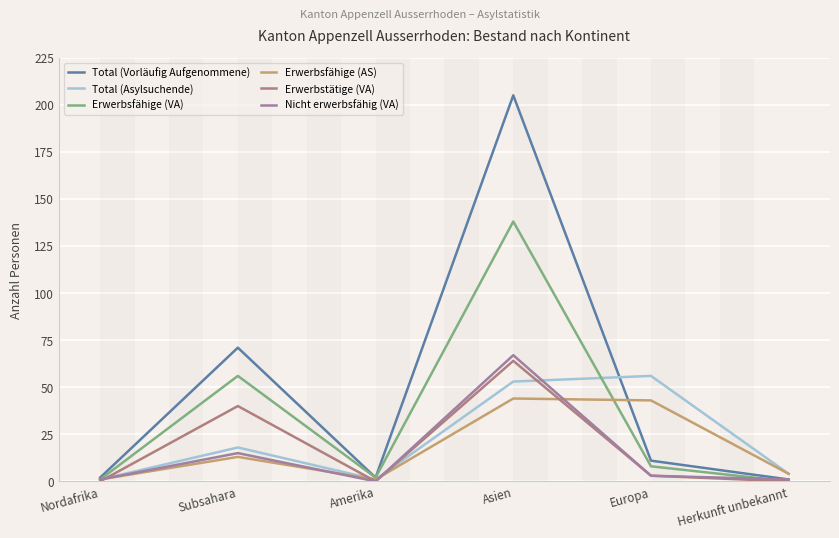

Is it true that Total (Vorläufig Aufgenommene) equals 3 at Amerika?

False